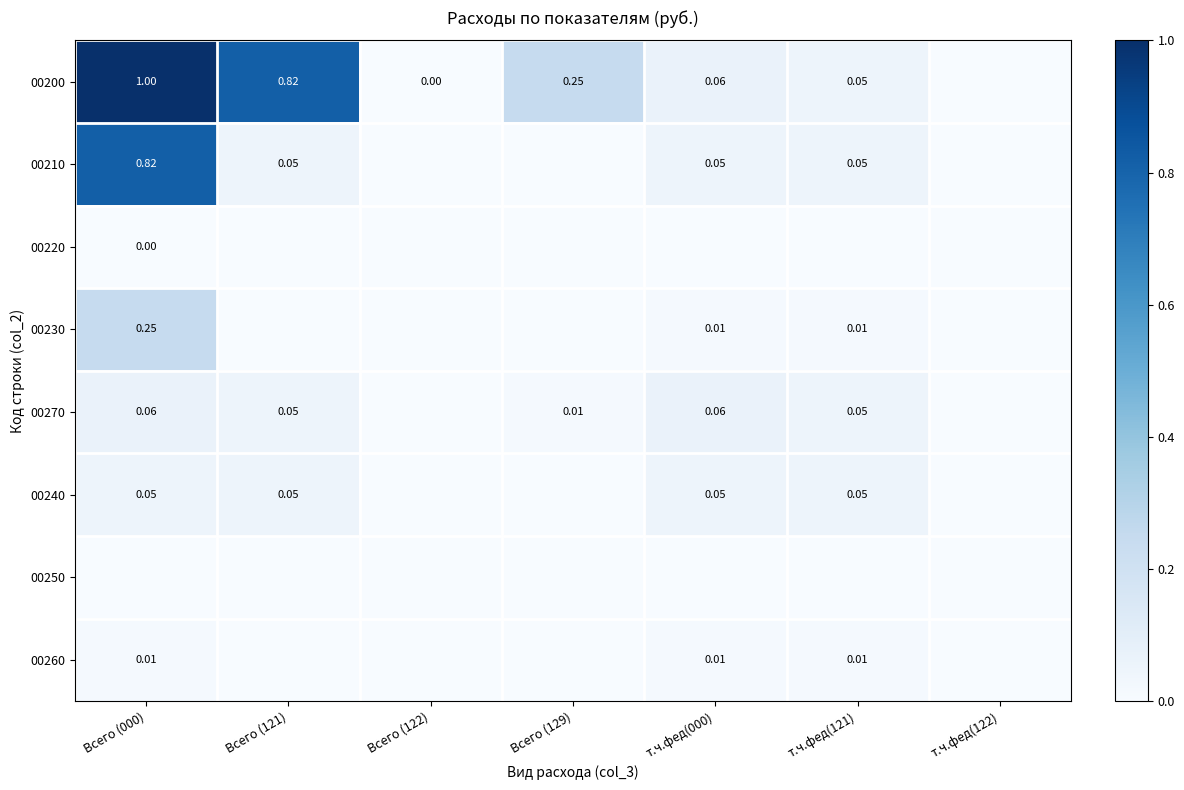

What is the greatest value displayed?

1.0